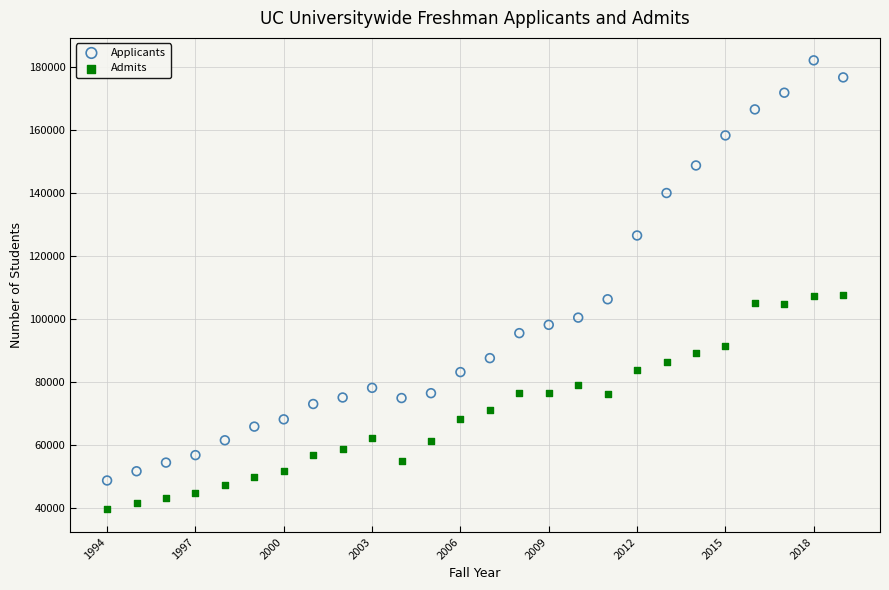

Which series has the largest Y range (max minus min)?

Applicants